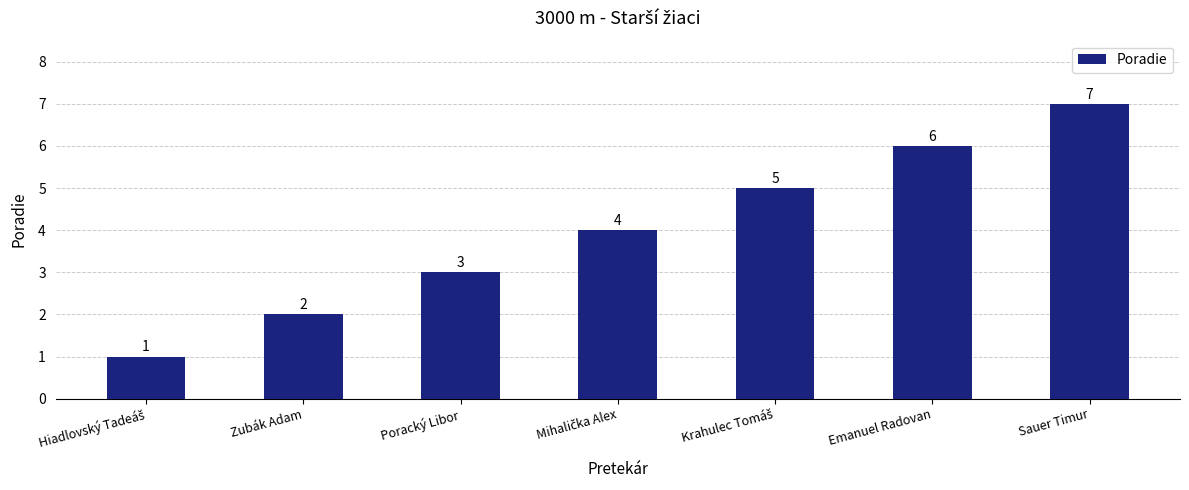

What is the smallest value displayed?

1